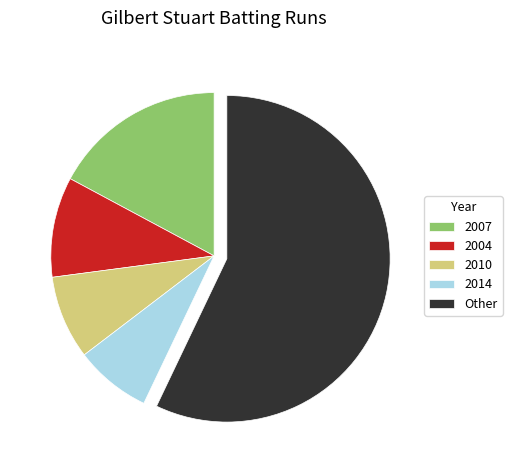

What is the smallest slice in the pie chart?

2014